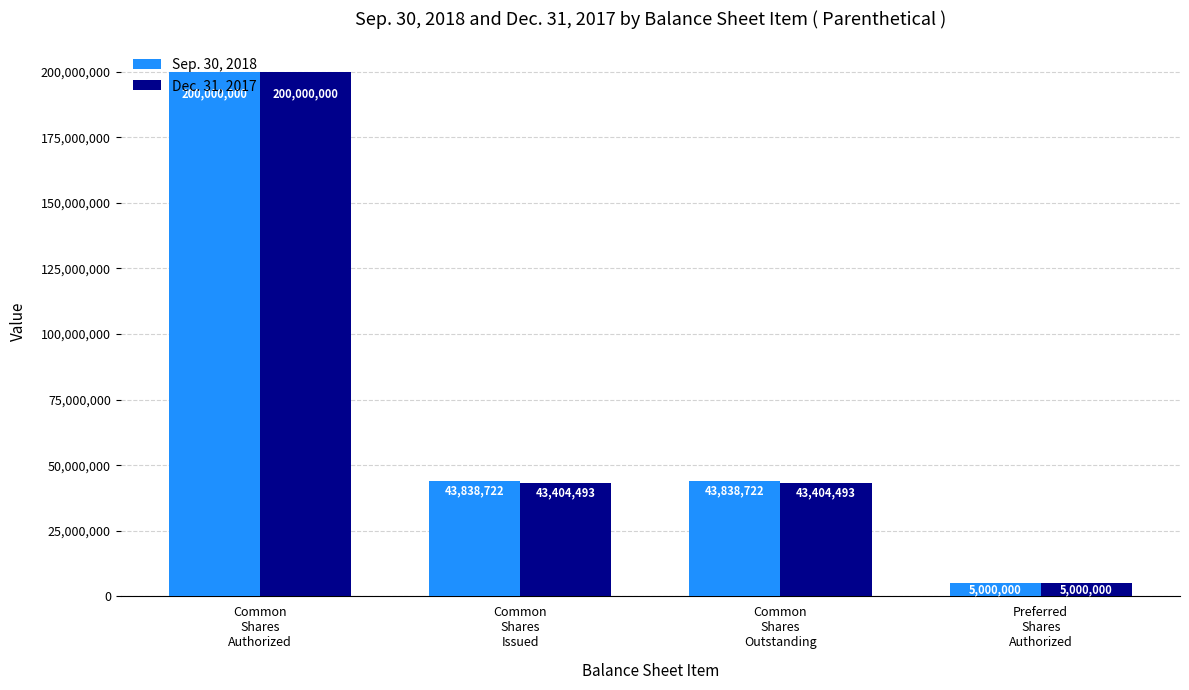

Reading left to right, list all the values displayed in this chart.

Sep. 30, 2018: Common
Shares
Authorized=200000000	Common
Shares
Issued=43838722	Common
Shares
Outstanding=43838722	Preferred
Shares
Authorized=5000000
Dec. 31, 2017: Common
Shares
Authorized=200000000	Common
Shares
Issued=43404493	Common
Shares
Outstanding=43404493	Preferred
Shares
Authorized=5000000